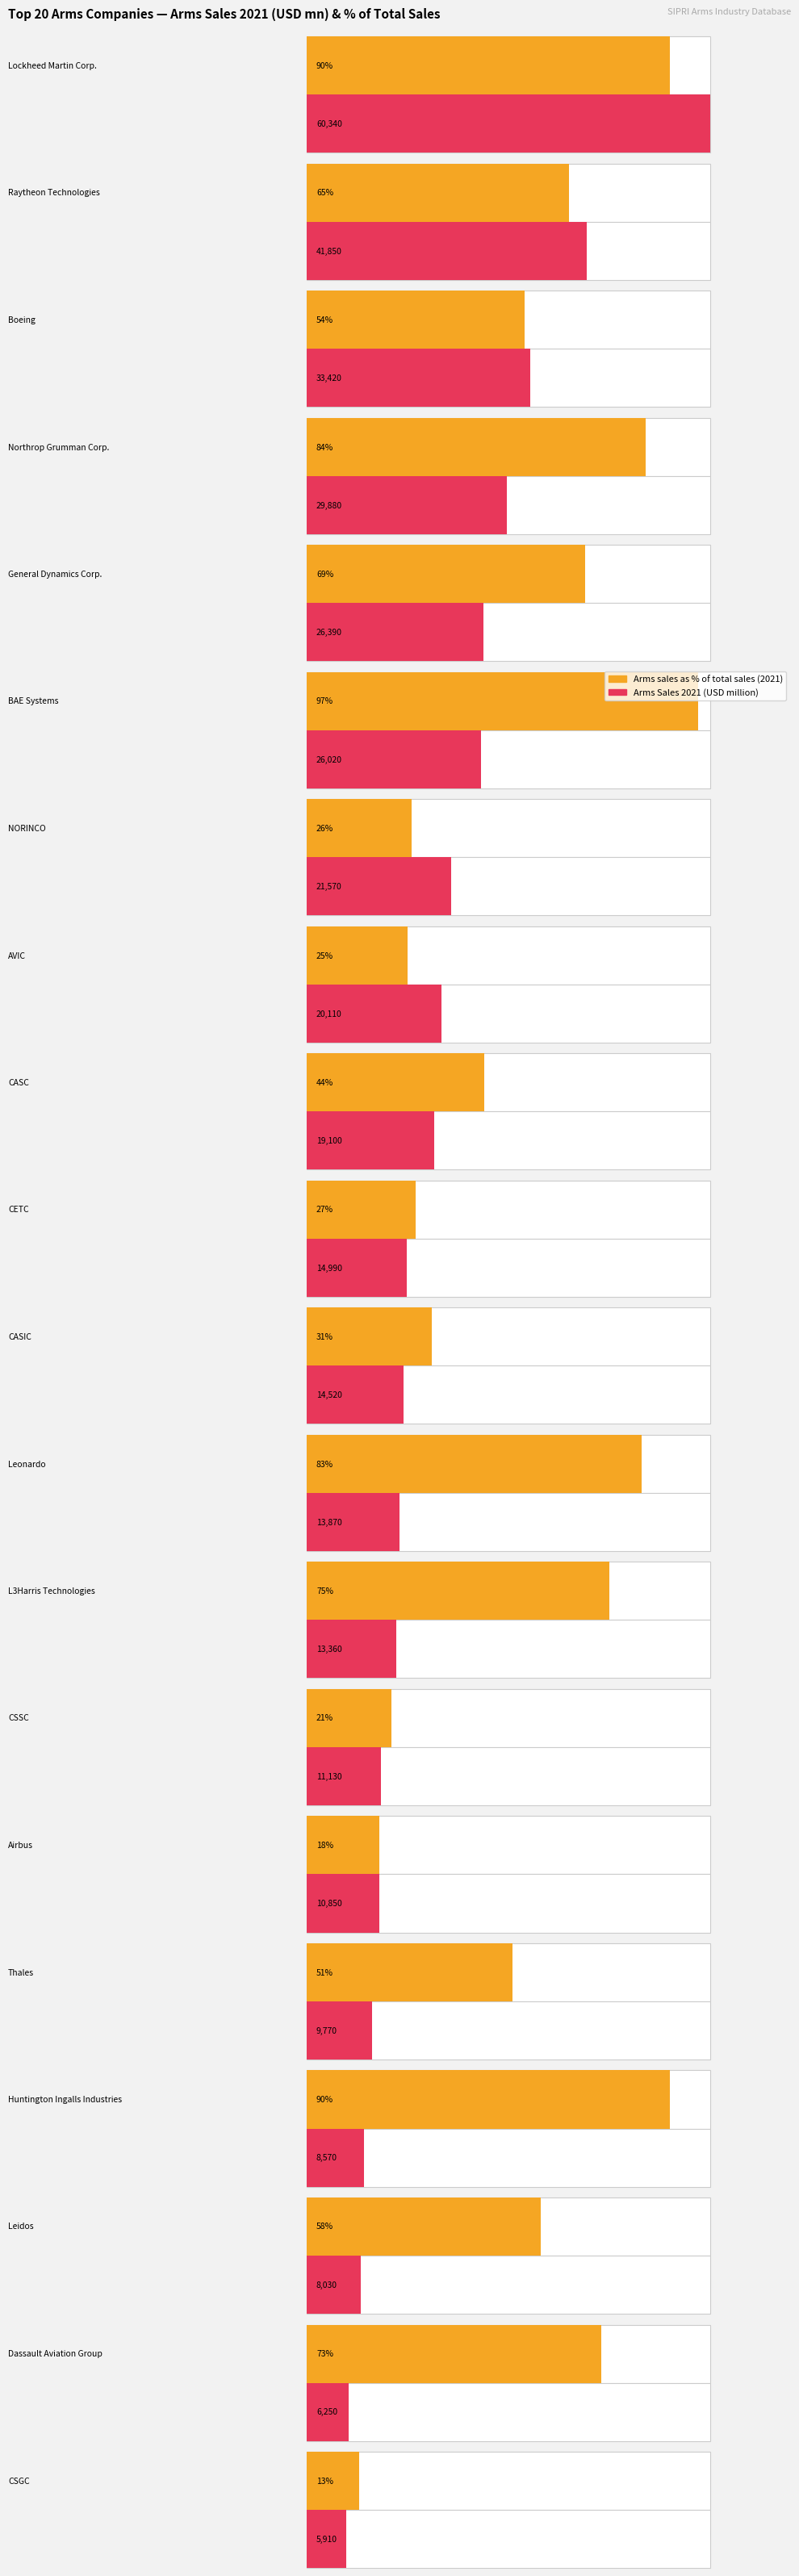

At which category does the chart reach its peak across all series?

Lockheed Martin Corp.